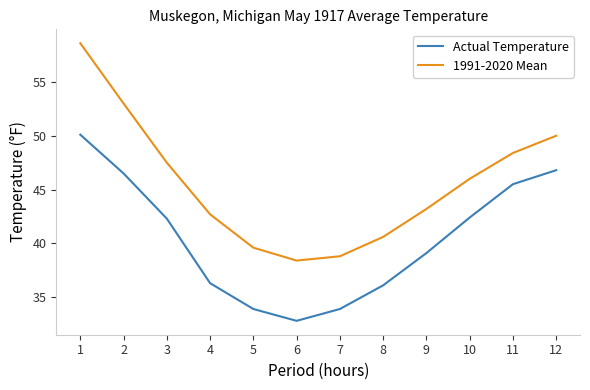

How many values in the Actual Temperature series are below 42?

6